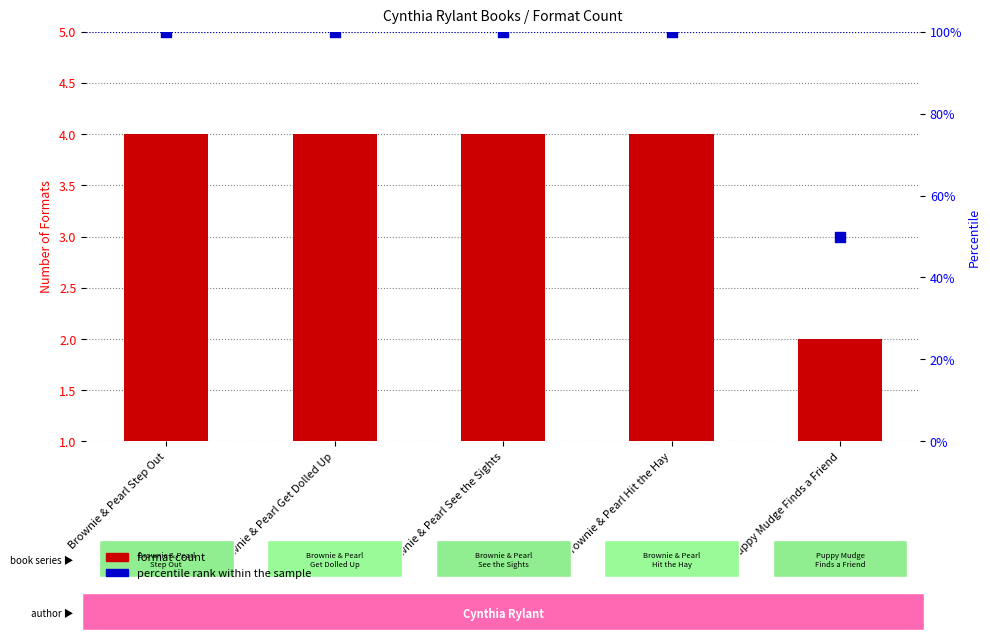

Which series contains the highest Y value?

percentile rank within the sample